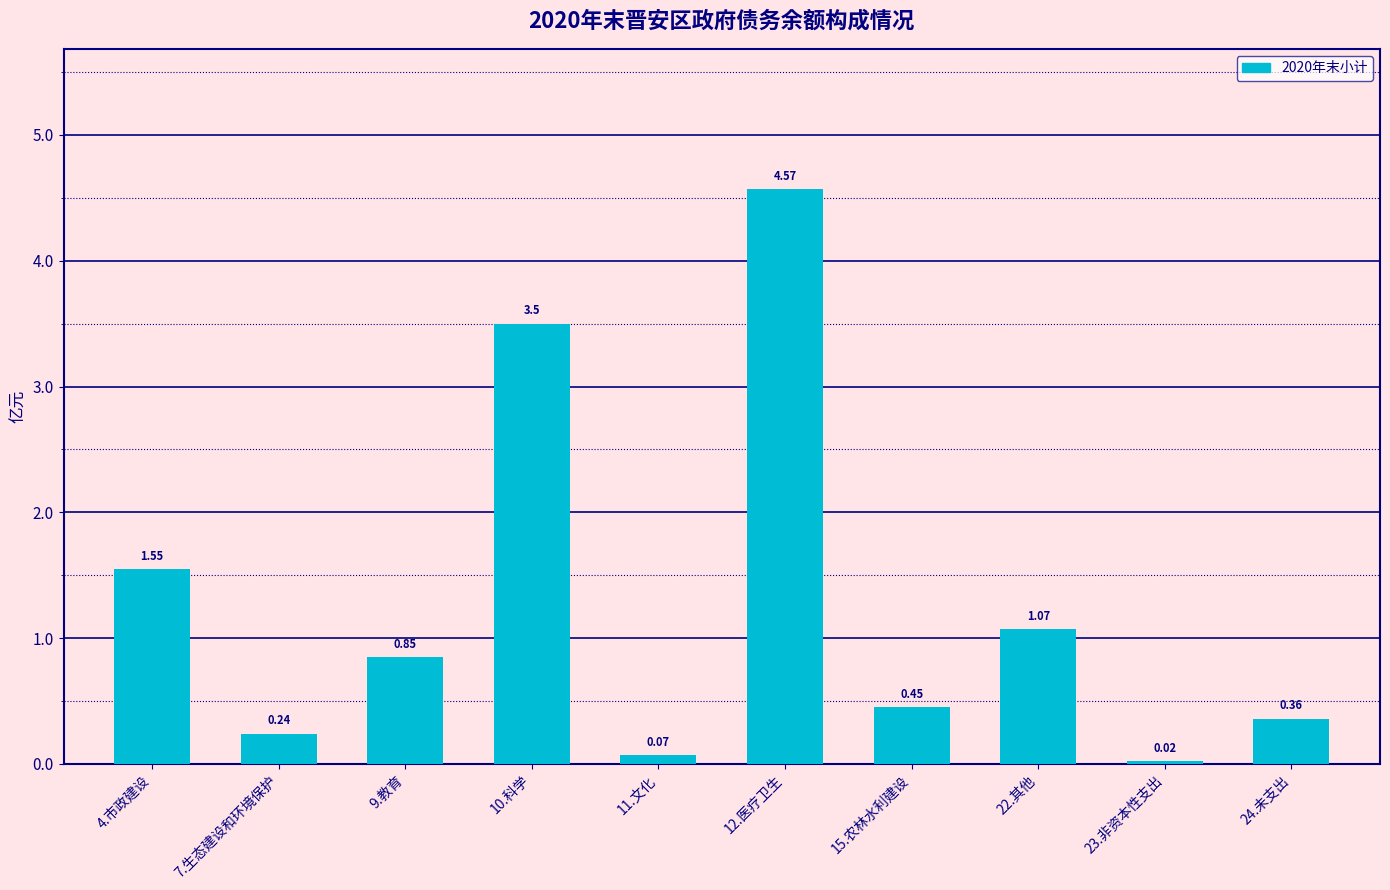

Which category has the lowest value across all series?

23.非资本性支出